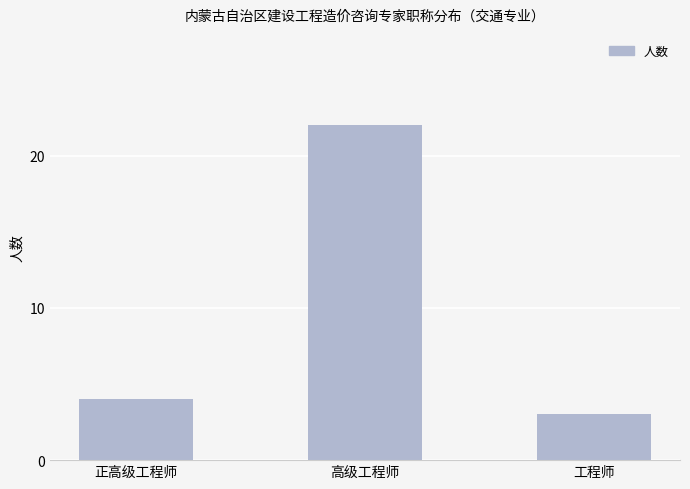

The chart shows a value of 1 at 工程师. True or false?

False